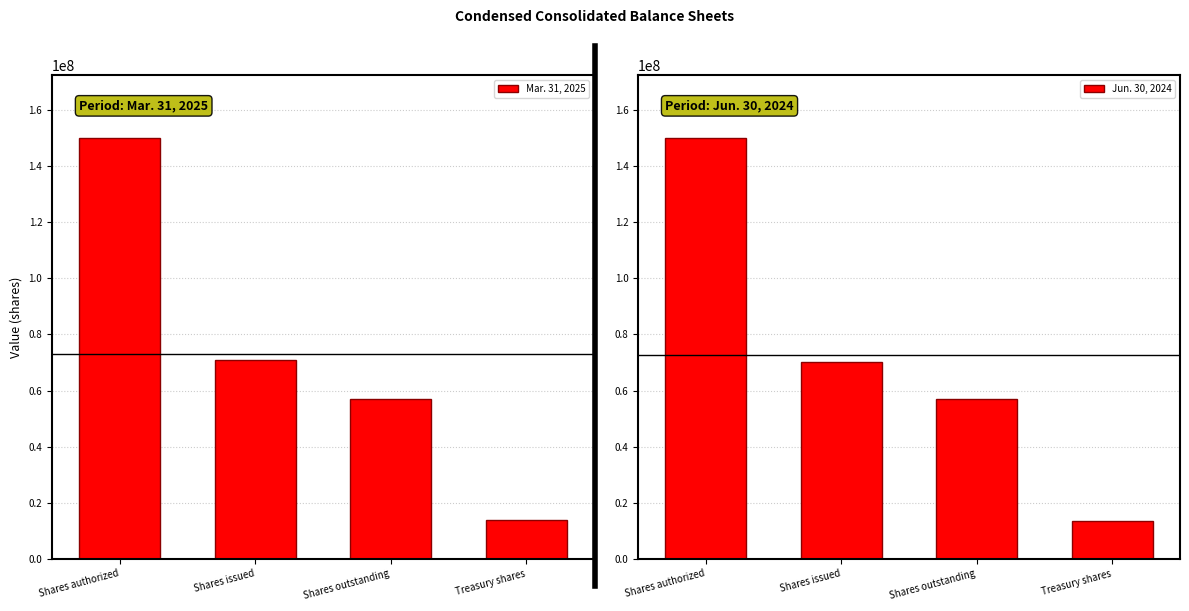

At Treasury shares, list the series in order from smallest to largest.

Jun. 30, 2024, Mar. 31, 2025